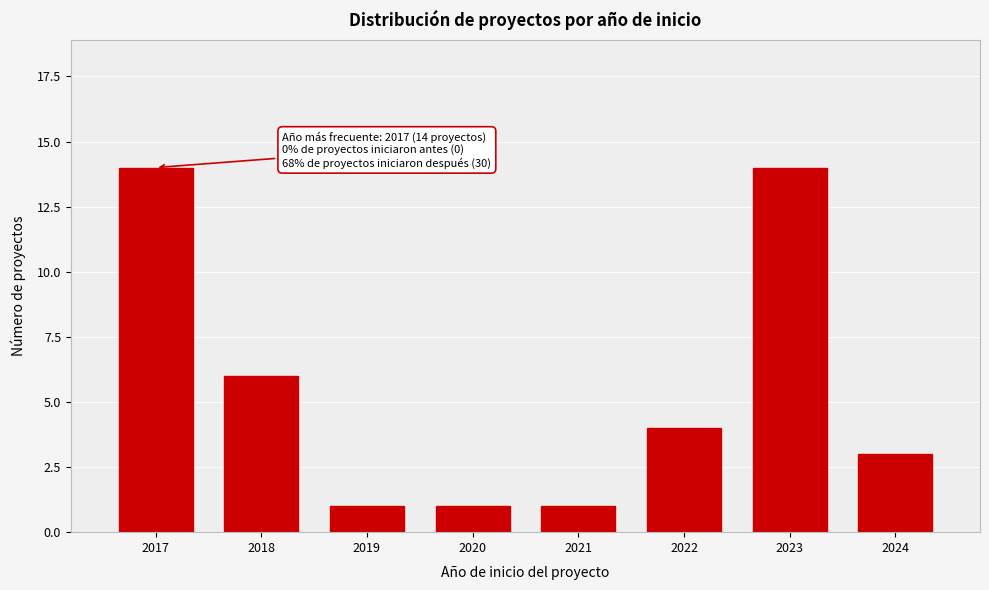

Reading right to left, extract all data points from this chart.

3	14	4	1	1	1	6	14